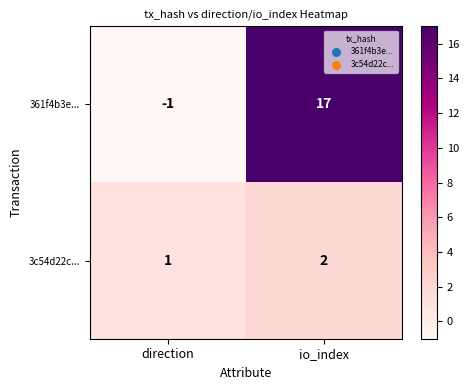

Where is 361f4b3e... nearest to the value 8?

direction